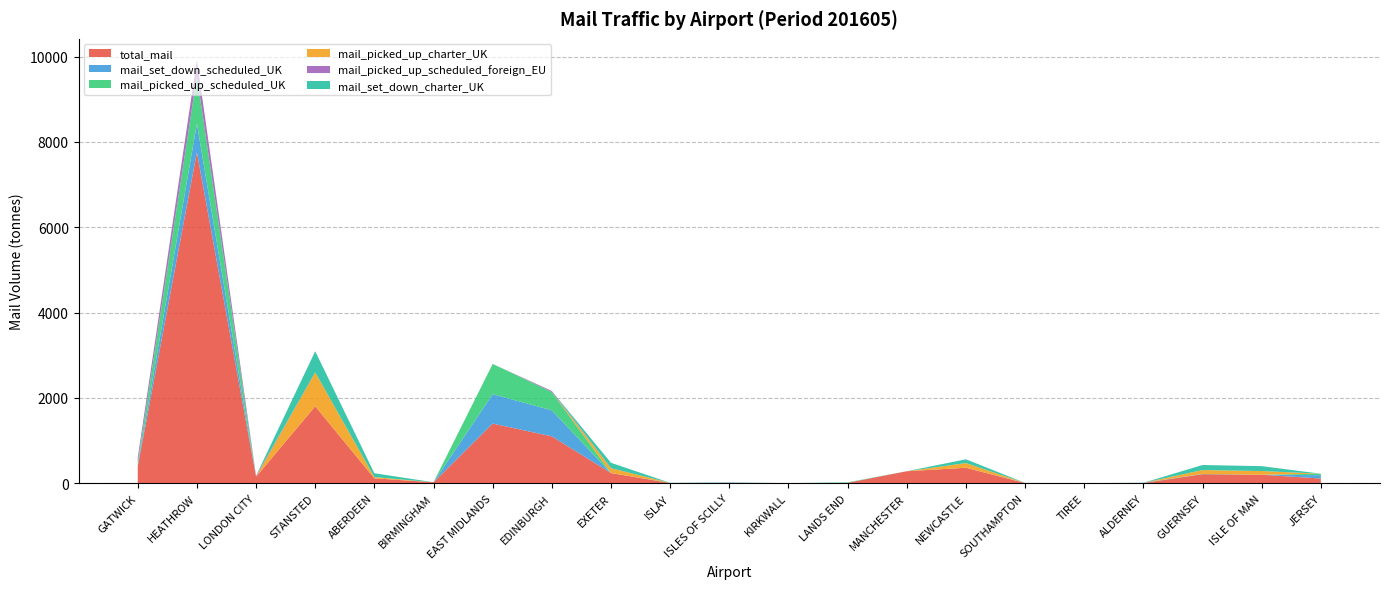

Reading left to right, transcribe all the data shown in this chart.

total_mail: GATWICK=392.6	HEATHROW=7754.5	LONDON CITY=153.7	STANSTED=1805.3	ABERDEEN=118.4	BIRMINGHAM=24.7	EAST MIDLANDS=1400.1	EDINBURGH=1100.7	EXETER=240.9	ISLAY=6.1	ISLES OF SCILLY=11.3	KIRKWALL=2.6	LANDS END=12.1	MANCHESTER=283.3	NEWCASTLE=365.2	SOUTHAMPTON=5.2	TIREE=2.4	ALDERNEY=6.8	GUERNSEY=214.8	ISLE OF MAN=201.4	JERSEY=112.7
mail_set_down_scheduled_UK: GATWICK=27.5	HEATHROW=674.3	LONDON CITY=0.0	STANSTED=0.0	ABERDEEN=0.0	BIRMINGHAM=0.0	EAST MIDLANDS=689.6	EDINBURGH=609.9	EXETER=0.0	ISLAY=4.3	ISLES OF SCILLY=8.6	KIRKWALL=0.6	LANDS END=2.7	MANCHESTER=0.6	NEWCASTLE=0.1	SOUTHAMPTON=4.3	TIREE=2.1	ALDERNEY=5.3	GUERNSEY=1.5	ISLE OF MAN=0.0	JERSEY=78.7
mail_picked_up_scheduled_UK: GATWICK=71.5	HEATHROW=1113.4	LONDON CITY=0.0	STANSTED=0.0	ABERDEEN=0.0	BIRMINGHAM=0.0	EAST MIDLANDS=708.0	EDINBURGH=429.1	EXETER=0.0	ISLAY=1.8	ISLES OF SCILLY=2.7	KIRKWALL=2.0	LANDS END=9.4	MANCHESTER=0.2	NEWCASTLE=0.0	SOUTHAMPTON=0.8	TIREE=0.3	ALDERNEY=1.5	GUERNSEY=5.3	ISLE OF MAN=0.0	JERSEY=34.1
mail_picked_up_charter_UK: GATWICK=3.2	HEATHROW=0.0	LONDON CITY=0.0	STANSTED=794.7	ABERDEEN=27.6	BIRMINGHAM=0.0	EAST MIDLANDS=0.0	EDINBURGH=0.0	EXETER=114.5	ISLAY=0.0	ISLES OF SCILLY=0.0	KIRKWALL=0.0	LANDS END=0.0	MANCHESTER=0.0	NEWCASTLE=109.4	SOUTHAMPTON=0.0	TIREE=0.0	ALDERNEY=0.0	GUERNSEY=89.6	ISLE OF MAN=87.2	JERSEY=0.0
mail_picked_up_scheduled_foreign_EU: GATWICK=107.7	HEATHROW=375.9	LONDON CITY=23.3	STANSTED=0.0	ABERDEEN=0.0	BIRMINGHAM=0.6	EAST MIDLANDS=0.0	EDINBURGH=23.9	EXETER=0.0	ISLAY=0.0	ISLES OF SCILLY=0.0	KIRKWALL=0.0	LANDS END=0.0	MANCHESTER=0.0	NEWCASTLE=0.0	SOUTHAMPTON=0.0	TIREE=0.0	ALDERNEY=0.0	GUERNSEY=0.0	ISLE OF MAN=0.0	JERSEY=0.0
mail_set_down_charter_UK: GATWICK=0.1	HEATHROW=0.0	LONDON CITY=0.0	STANSTED=494.9	ABERDEEN=90.8	BIRMINGHAM=0.0	EAST MIDLANDS=0.0	EDINBURGH=0.0	EXETER=126.4	ISLAY=0.0	ISLES OF SCILLY=0.0	KIRKWALL=0.0	LANDS END=0.0	MANCHESTER=0.0	NEWCASTLE=88.5	SOUTHAMPTON=0.0	TIREE=0.0	ALDERNEY=0.0	GUERNSEY=118.4	ISLE OF MAN=114.2	JERSEY=0.0